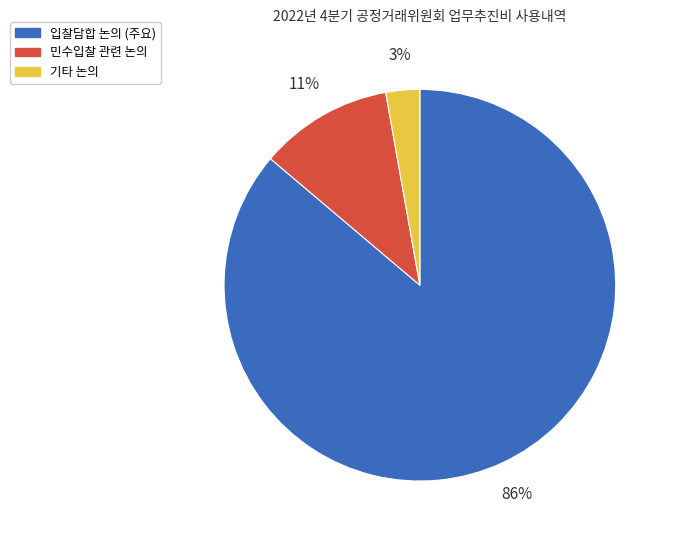

Does any single category account for the majority?

Yes